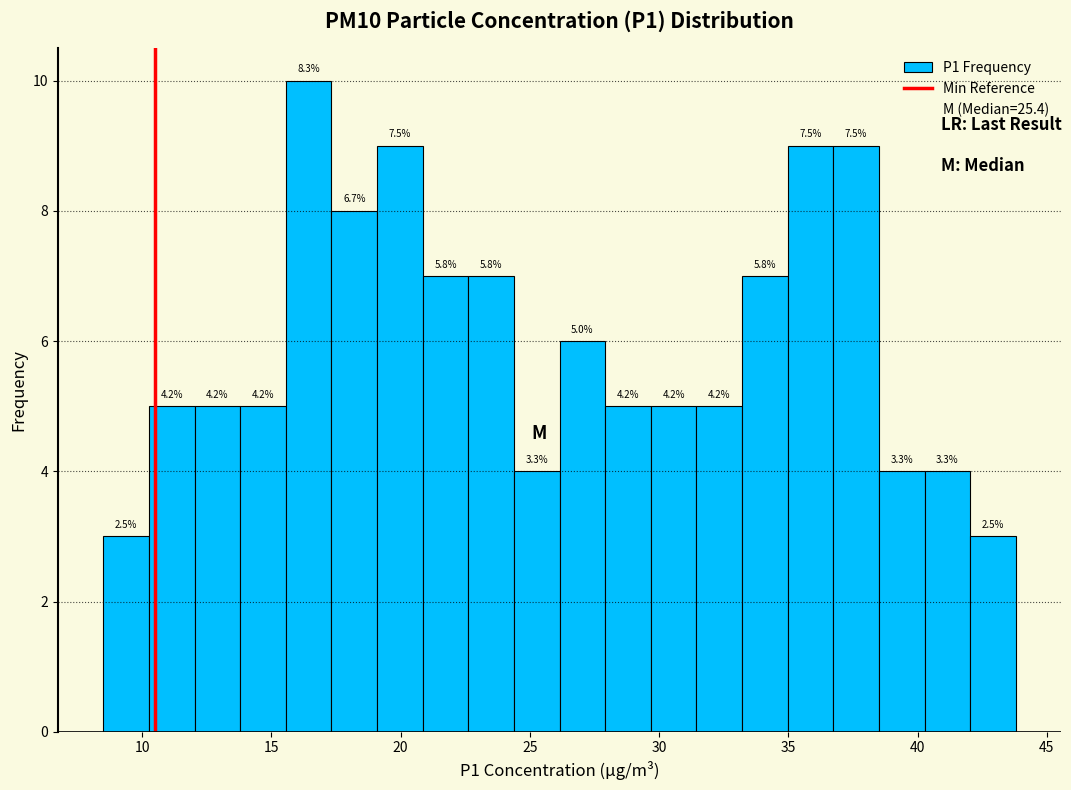

Around what value on the x-axis is the tallest bar? Give the approximate position of its centre, as read against the axis.

16.5